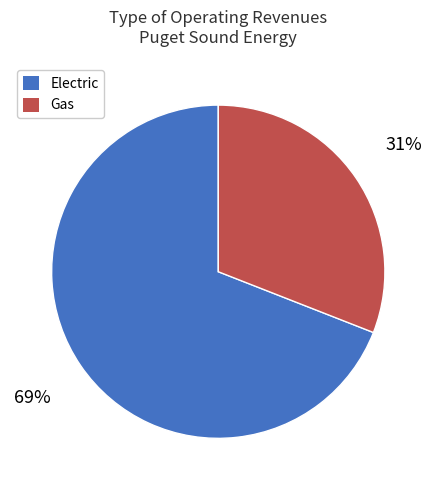

The Gas slice represents 31% of the pie. True or false?

True